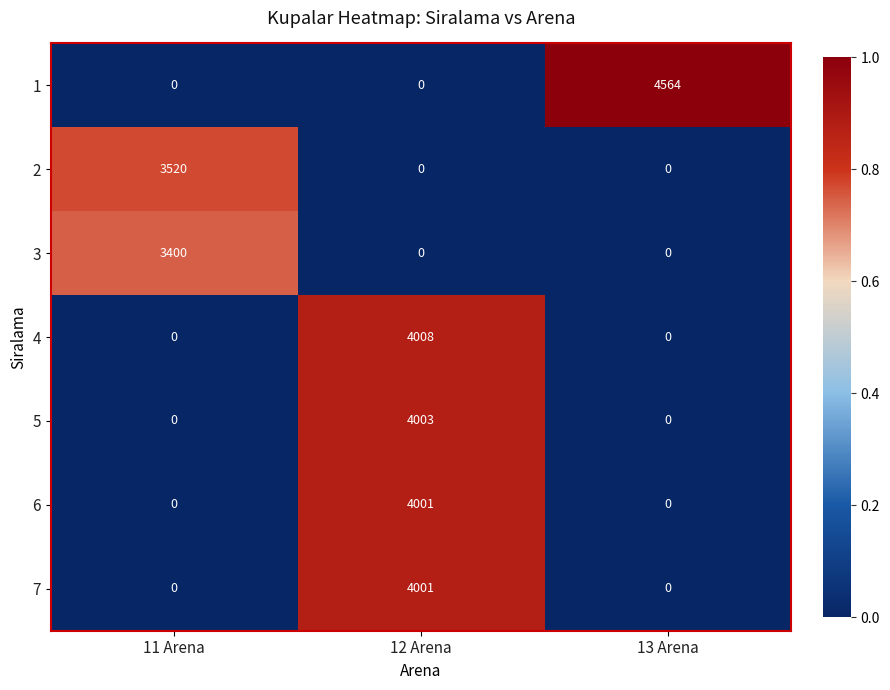

What is the greatest value displayed?

4564